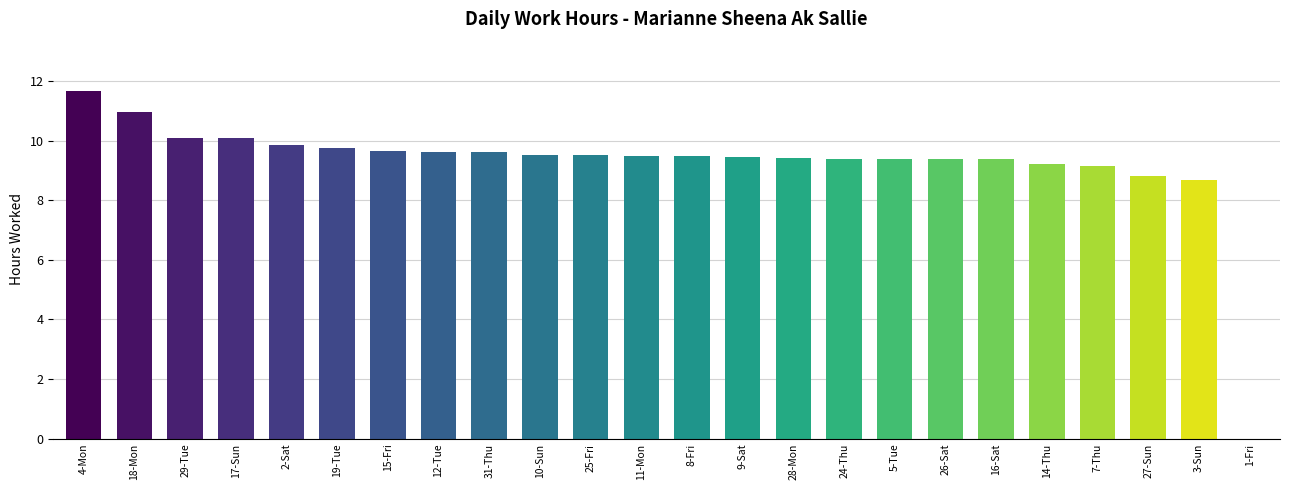

How many series are shown in this chart?

1